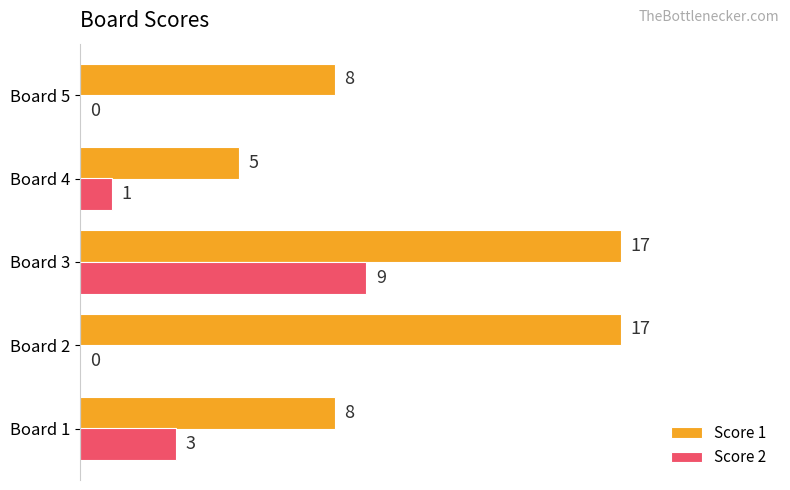

True or false: Score 2 has a value of 0 at Board 2.

True